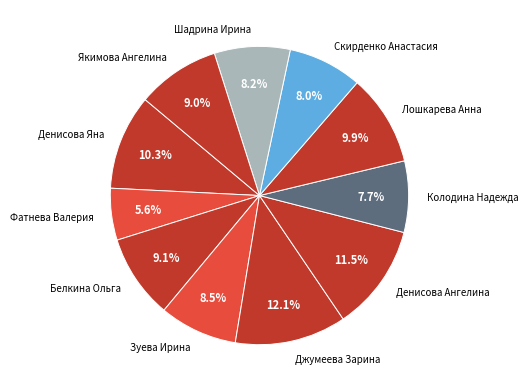

Does Шадрина Ирина represent more than half of the total?

No